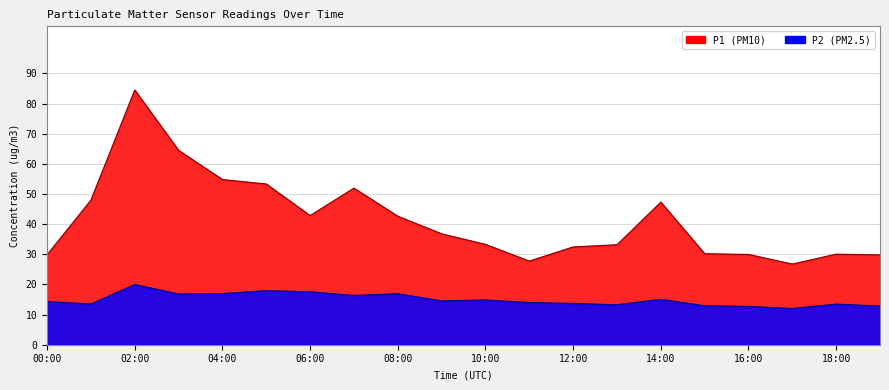

How many values in the P2 series exceed 14?

11